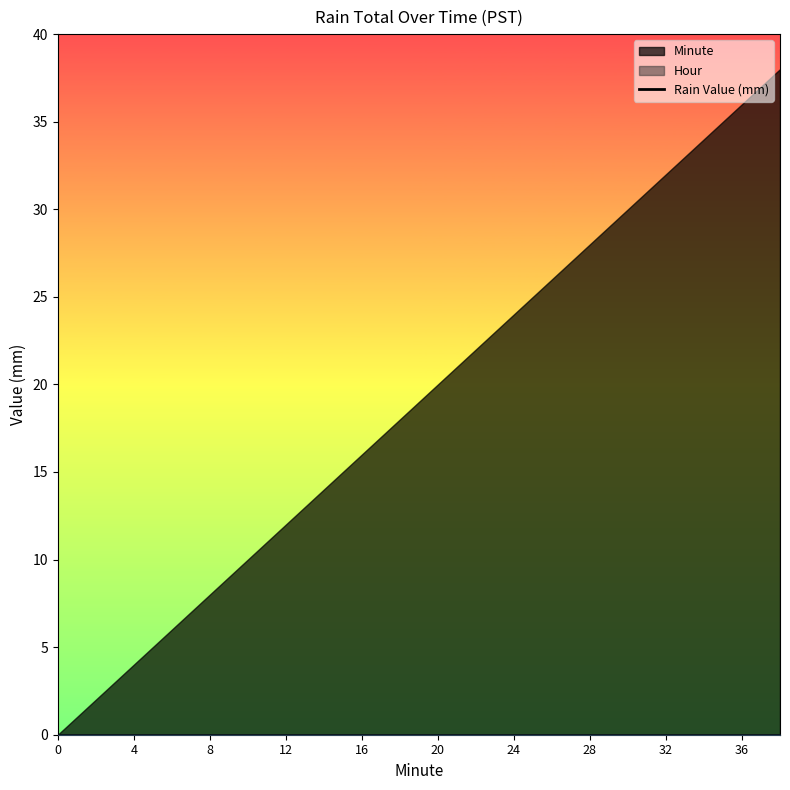

What is the total value across all series at 30?

30